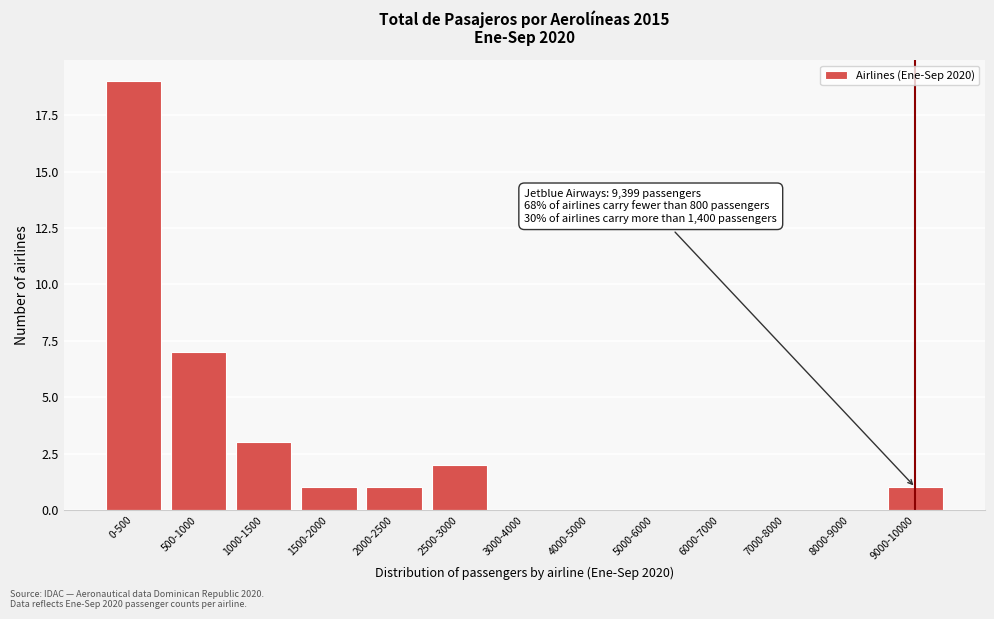

Reading left to right, what are all the values shown in this chart?

0-500=19	500-1000=7	1000-1500=3	1500-2000=1	2000-2500=1	2500-3000=2	3000-4000=0	4000-5000=0	5000-6000=0	6000-7000=0	7000-8000=0	8000-9000=0	9000-10000=1